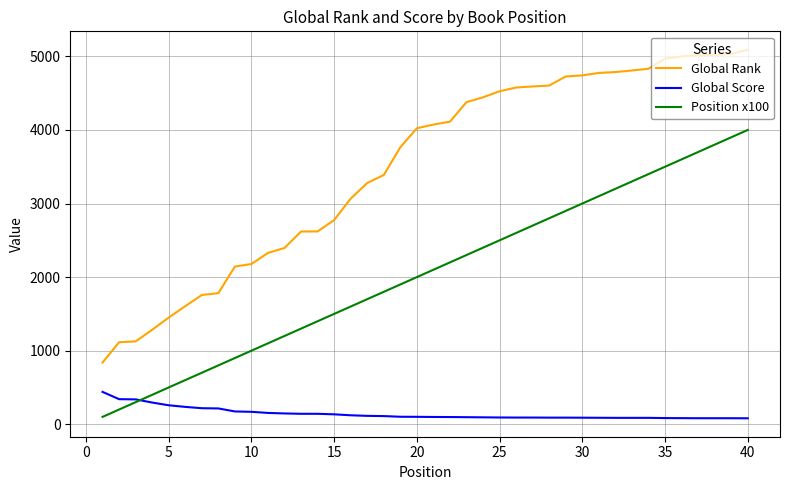

Which series has the widest spread of values?

Global Rank